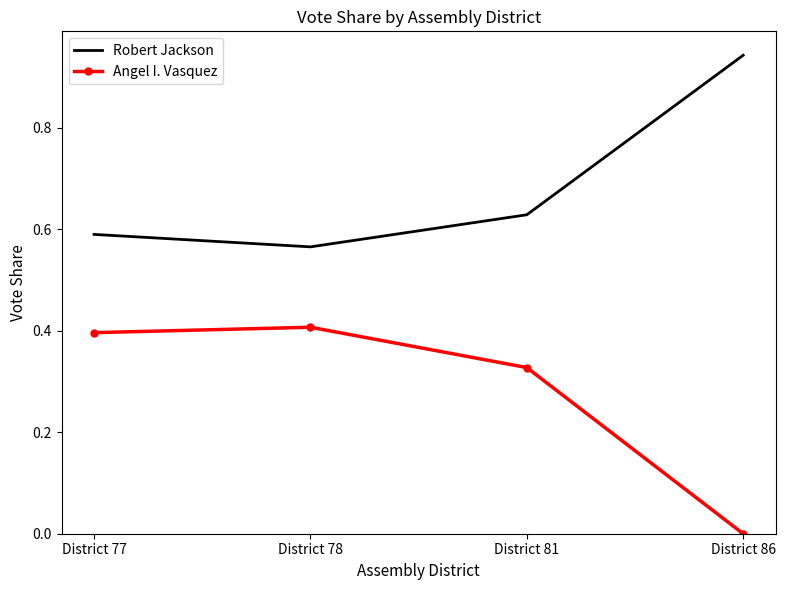

The Angel I. Vasquez series shows 0.7 at District 77. True or false?

False